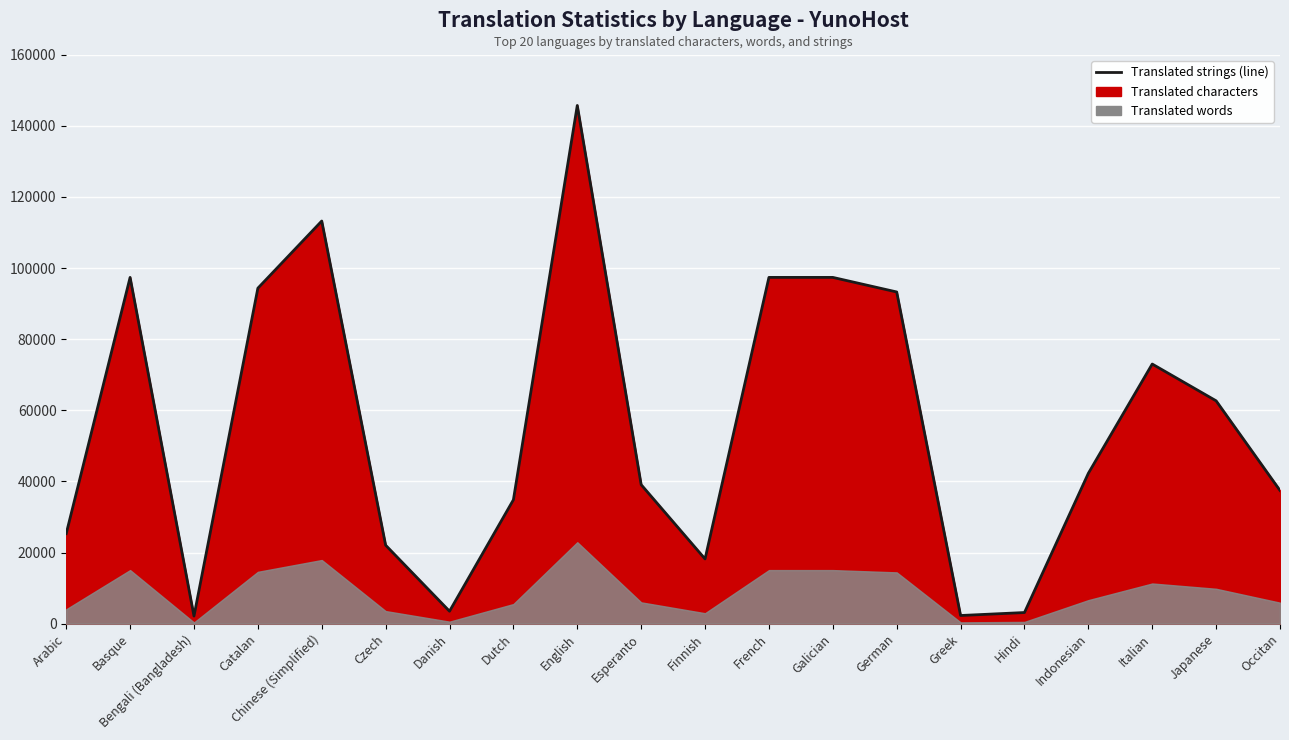

Reading left to right, what are all the values shown in this chart?

25328	97386	2135	94349	113245	22065	3497	34834	145746	39084	18202	97386	97386	93289	2292	3129	42288	73019	62676	37459